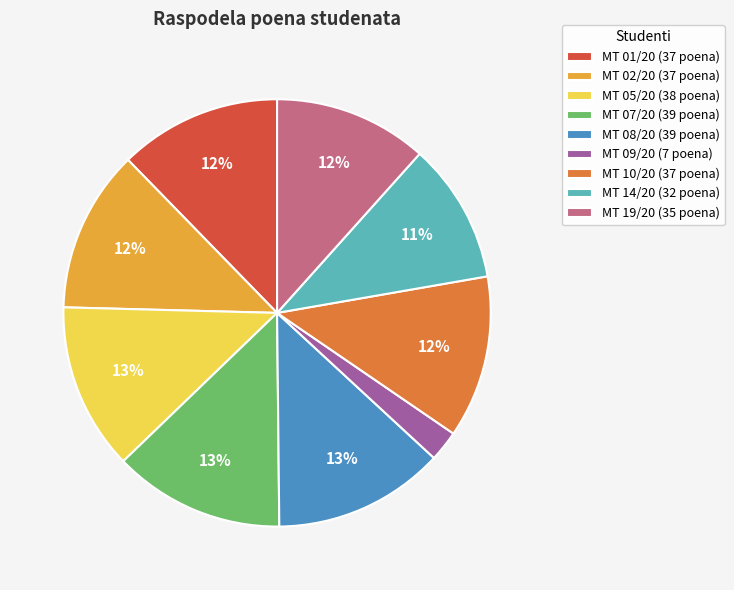

The MT 19/20 slice represents 19% of the pie. True or false?

False